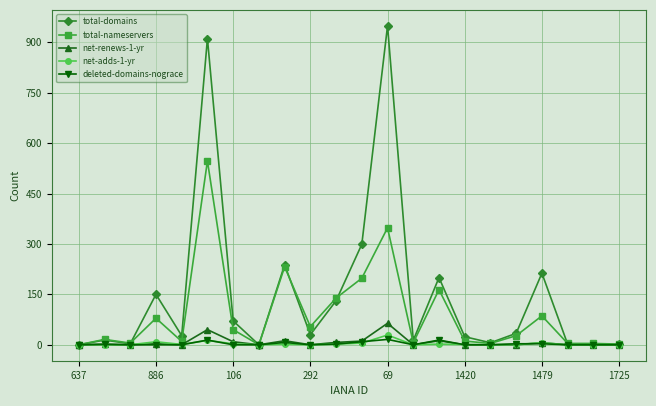

Which series has the largest total across all categories?

total-domains